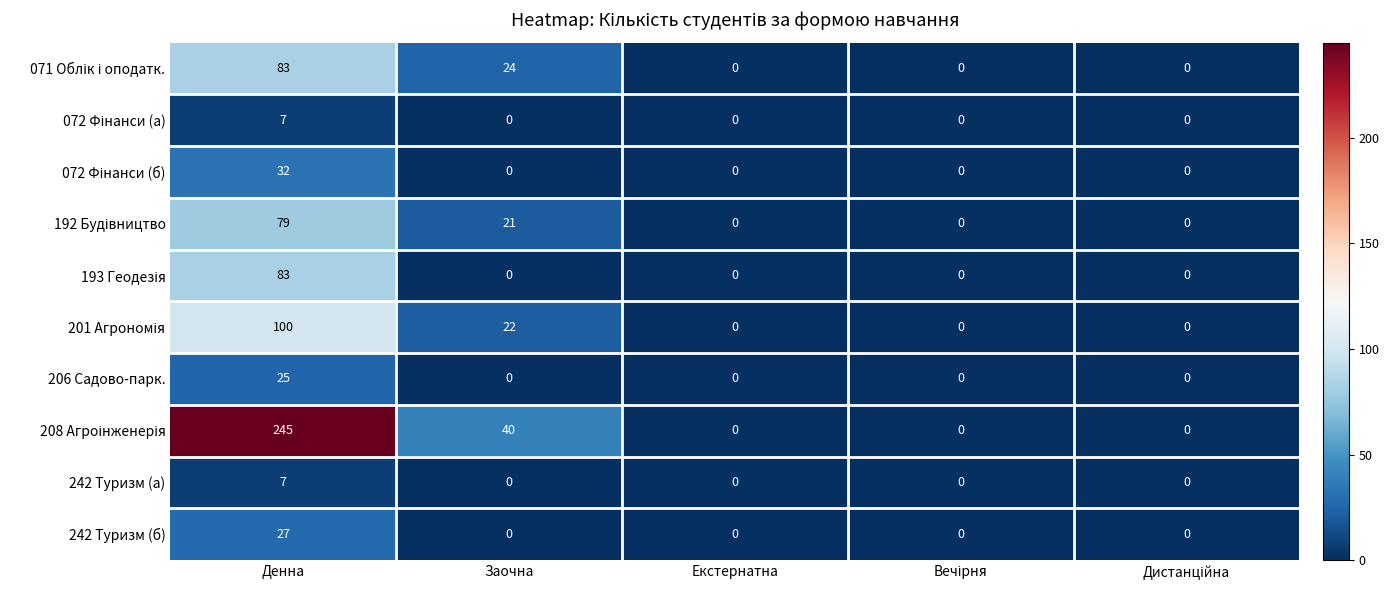

True or false: 242 Туризм (а) has a value of 0 at Екстернатна.

True